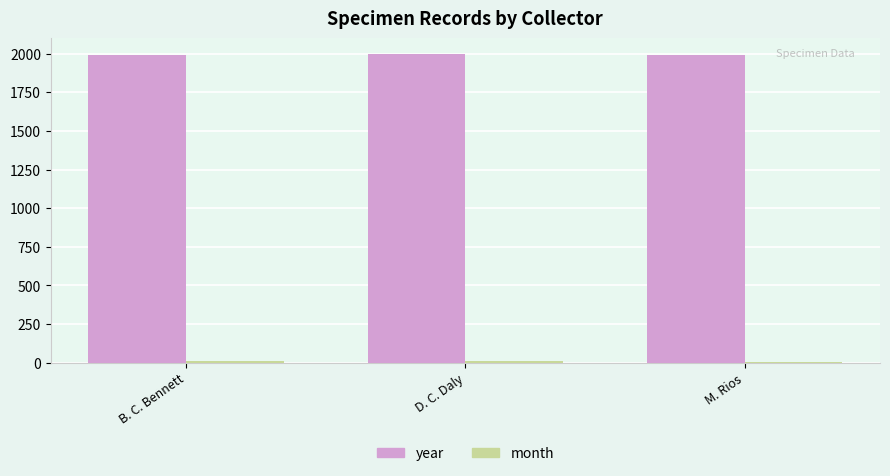

Which series has the largest total across all categories?

year